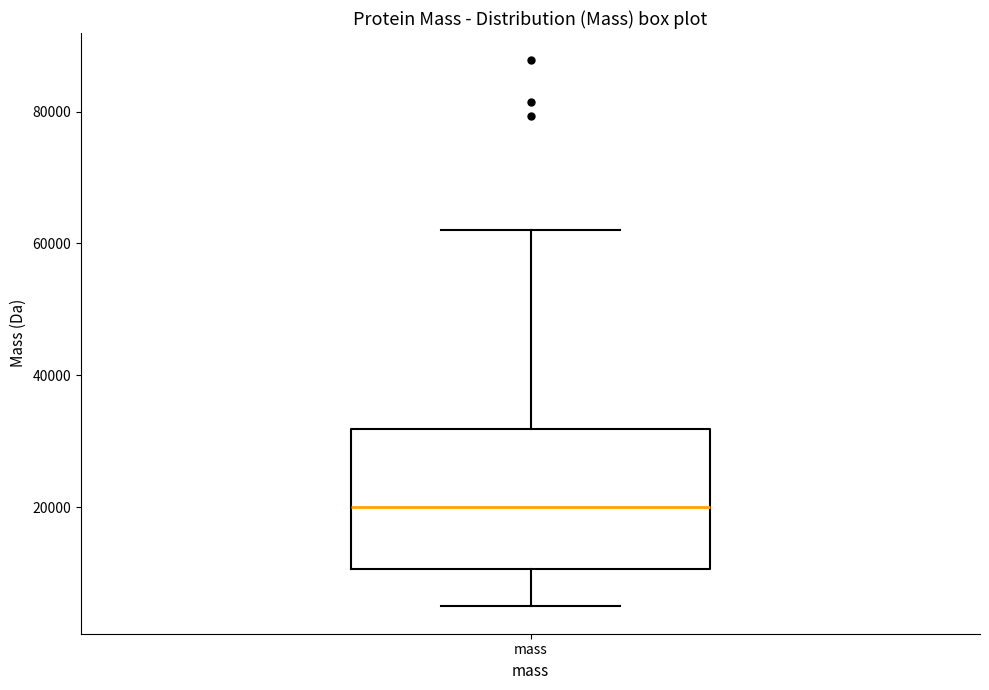

Read this box plot against the y-axis: the position of the median line, the range covered by the box, and the ends of both whiskers. The values are not printed on the chart, so give them approximately, as read against the axis.

median 20000, box 10000 to 32000, whiskers 4000 to 62000